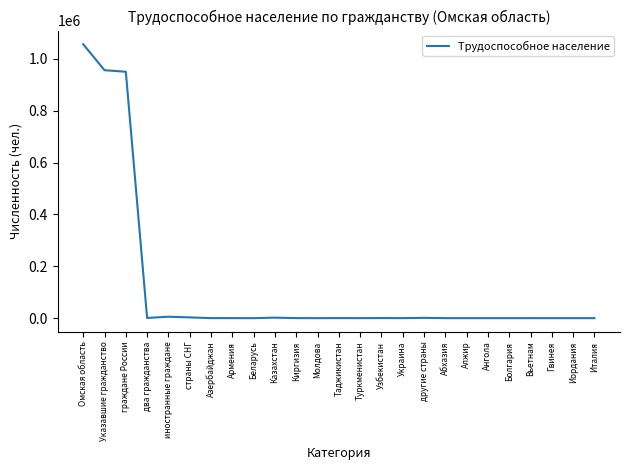

Which has a higher value, иностранные граждане or граждане России?

граждане России